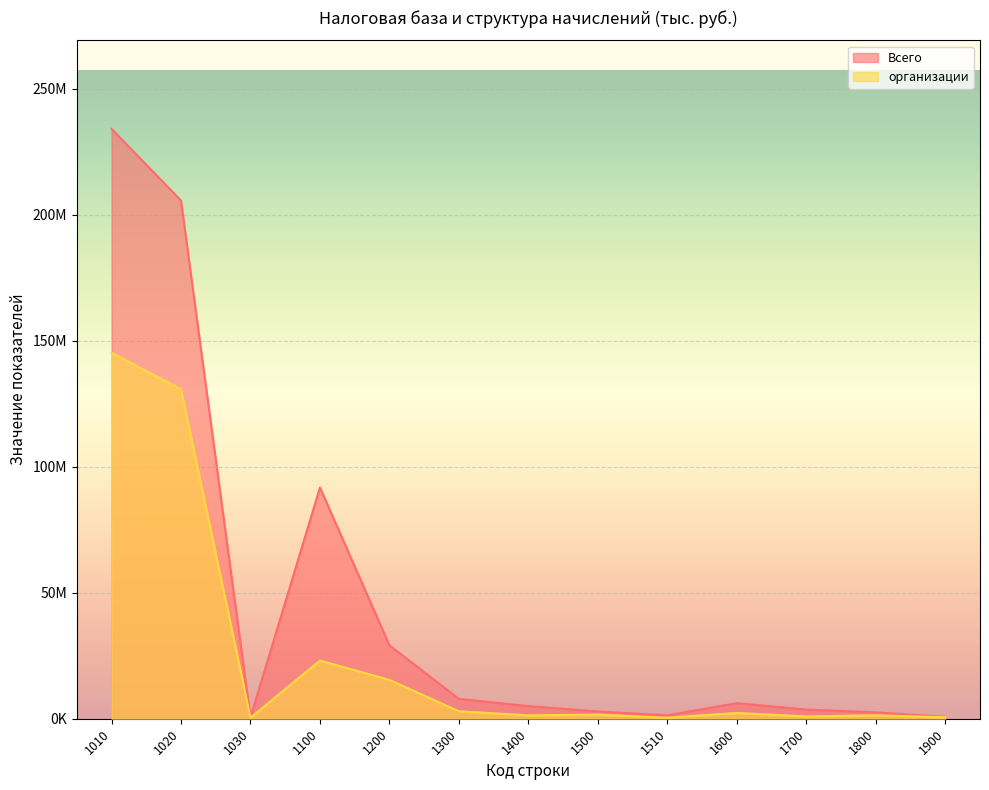

Does the chart display data point markers on the line(s)?

No